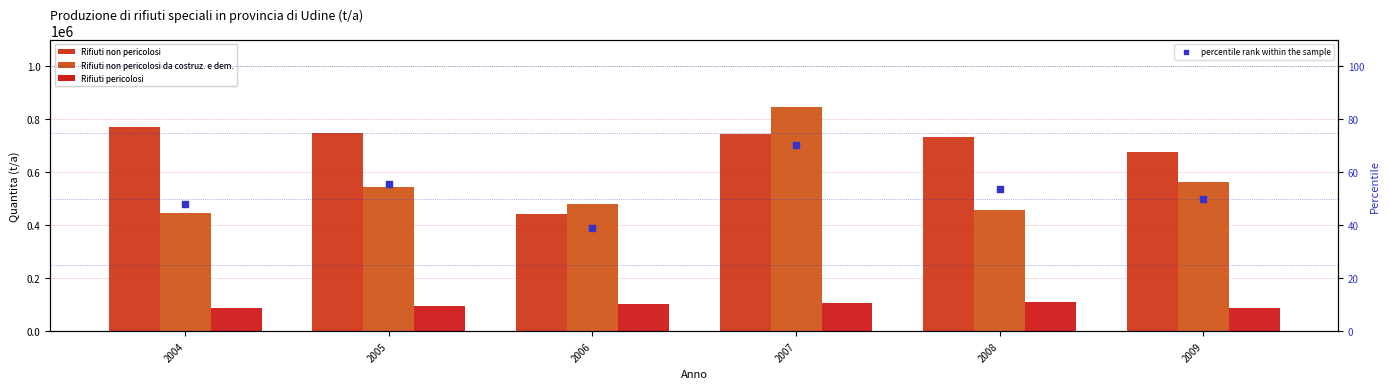

What are all the series names shown in the legend?

Rifiuti non pericolosi, Rifiuti non pericolosi da costruz. e dem., Rifiuti pericolosi, percentile rank within the sample